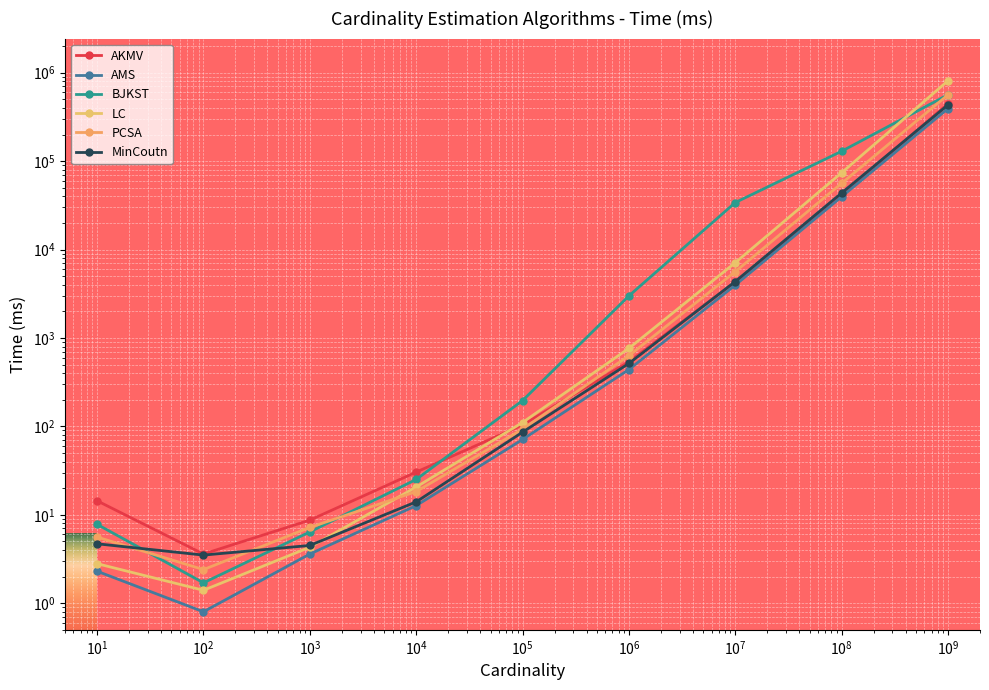

Reading left to right, list all the values displayed in this chart.

AKMV: 14.4	3.6	8.7	30.4	103.8	537.3	4310.9	41889.0	445694.0
AMS: 2.3	0.8	3.6	12.7	71.1	439.5	3961.5	39575.7	393113.2
BJKST: 7.8	1.7	6.4	25.1	195.7	2991.9	34017.9	129317.1	563561.8
LC: 2.8	1.4	4.3	20.6	110.6	763.8	7104.2	73876.7	811066.0
PCSA: 5.6	2.4	7.2	18.3	93.0	630.4	5618.4	56112.5	562579.4
MinCoutn: 4.7	3.5	4.5	14.0	86.0	514.9	4346.4	43628.6	432682.1